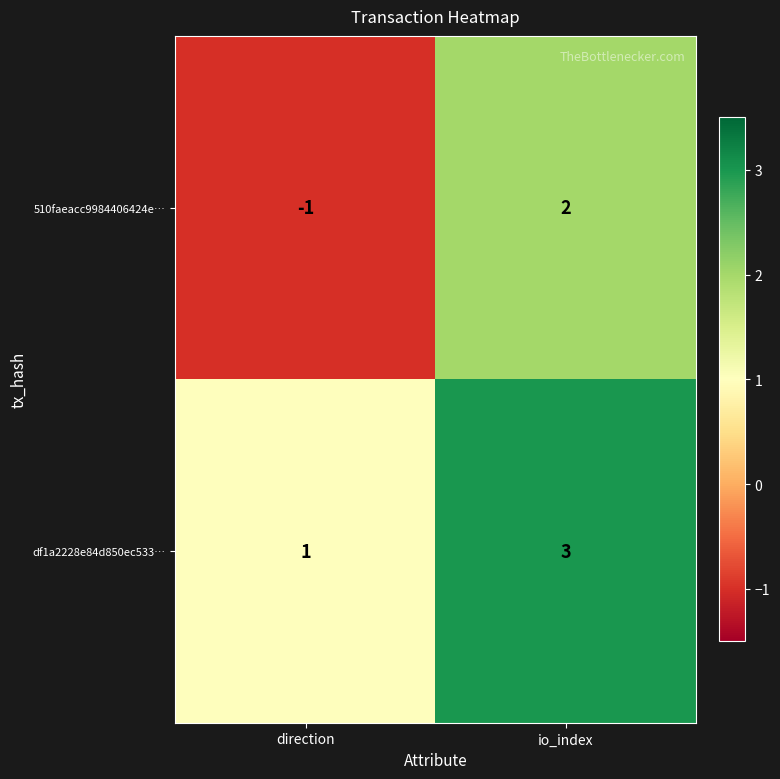

At which label does 510faeacc9984406424e… reach its minimum?

direction